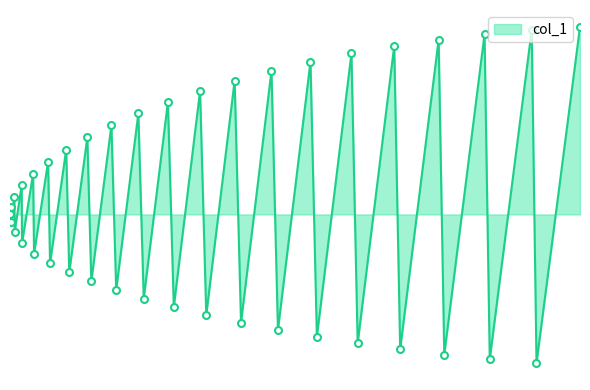

Reading right to left, what are all the values shown in this chart?

0.1	-0.1	0.1	-0.1	0.1	-0.1	0.1	-0.1	0.1	-0.1	0.1	-0.1	0.1	-0.1	0.1	-0.1	0.1	-0.1	0.1	-0.0	0.1	-0.0	0.1	-0.0	0.0	-0.0	0.0	-0.0	0.0	-0.0	0.0	-0.0	0.0	-0.0	0.0	-0.0	0.0	-0.0	0.0	0.0